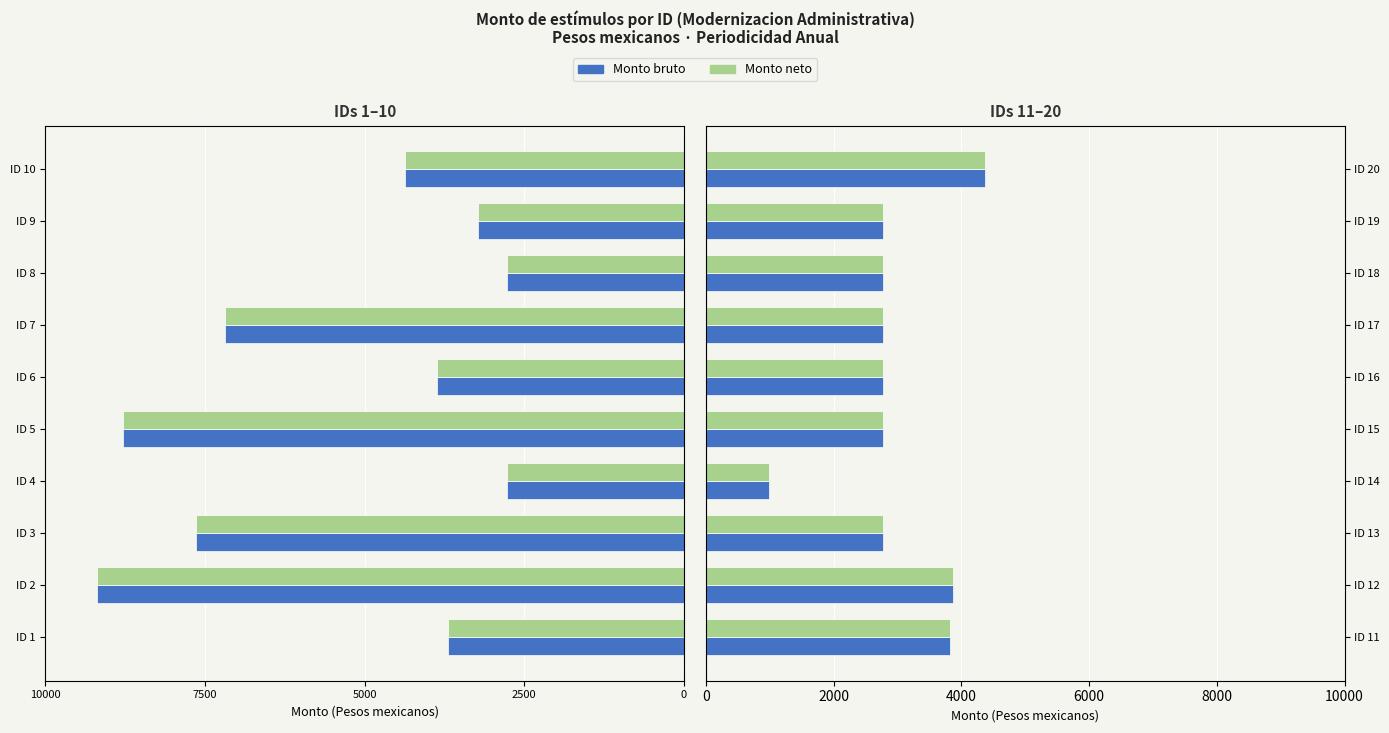

Reading left to right, what are all the values shown in this chart?

Monto bruto: 3815.7	3871.8	2766.9	980.6	2766.9	2766.9	2766.9	2766.9	2766.9	4365.0
Monto neto: 3815.7	3871.8	2766.9	980.6	2766.9	2766.9	2766.9	2766.9	2766.9	4365.0